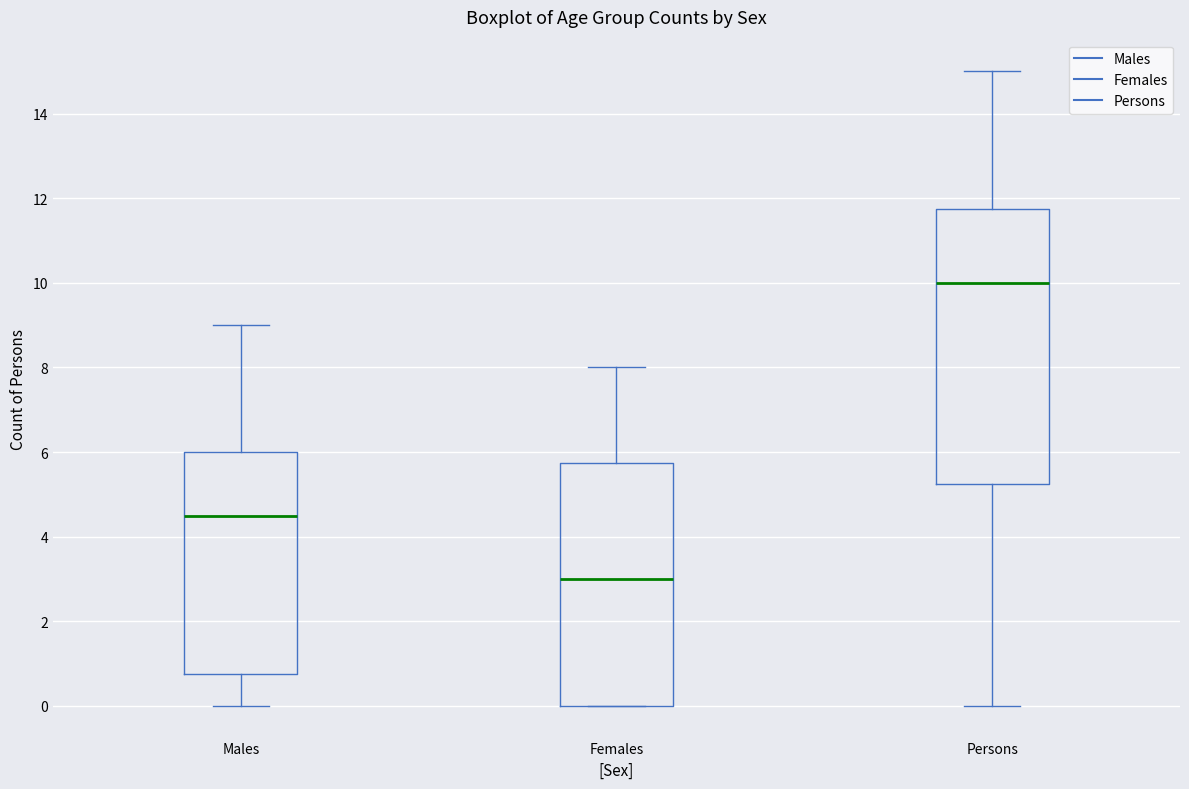

Which box's median line is the highest?

Persons